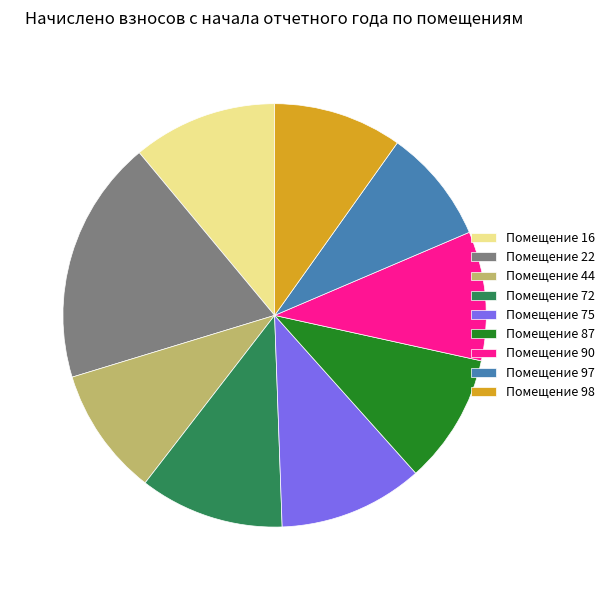

The Помещение 87 slice represents 20% of the pie. True or false?

False